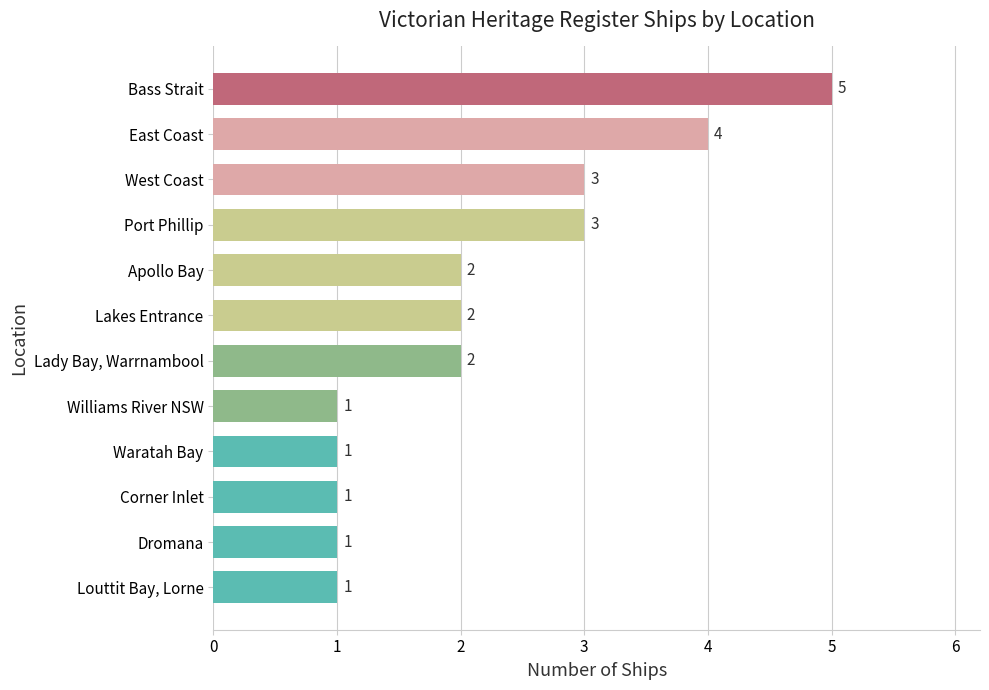

What is the sum of the values at Corner Inlet and Apollo Bay?

3